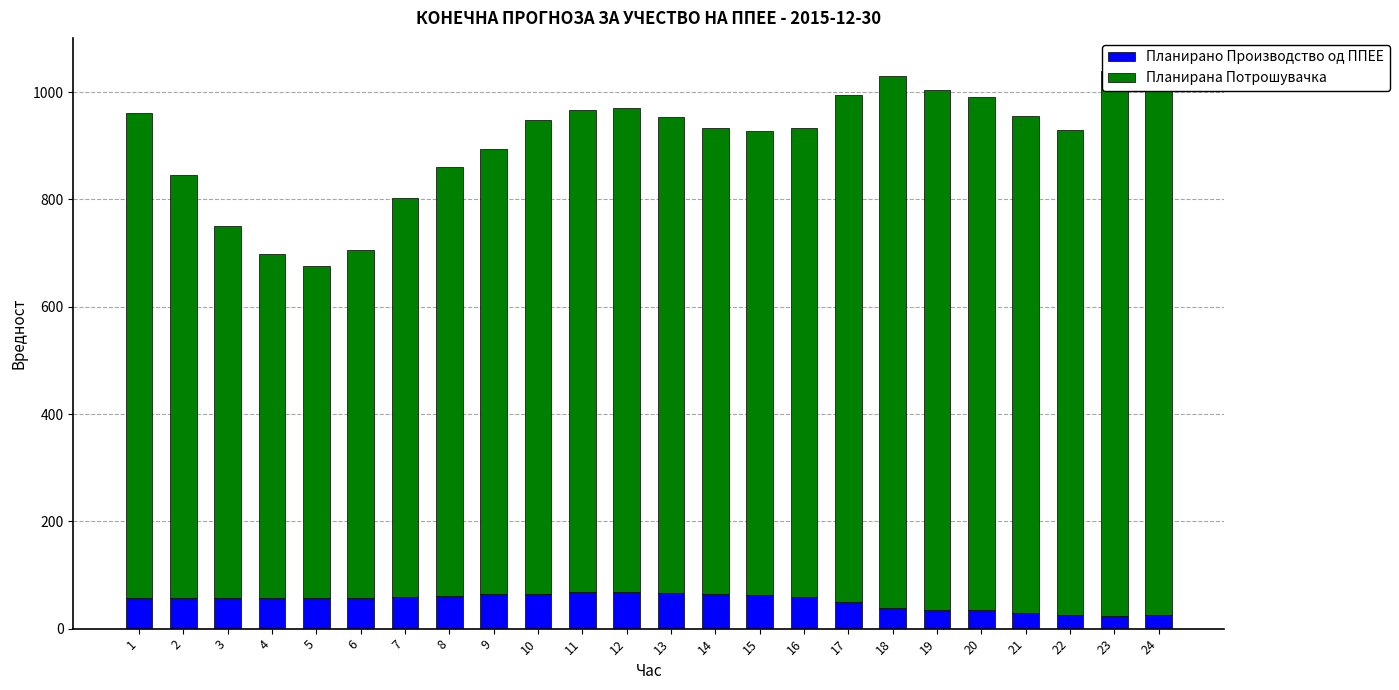

What is the minimum value shown in the chart?

24.1